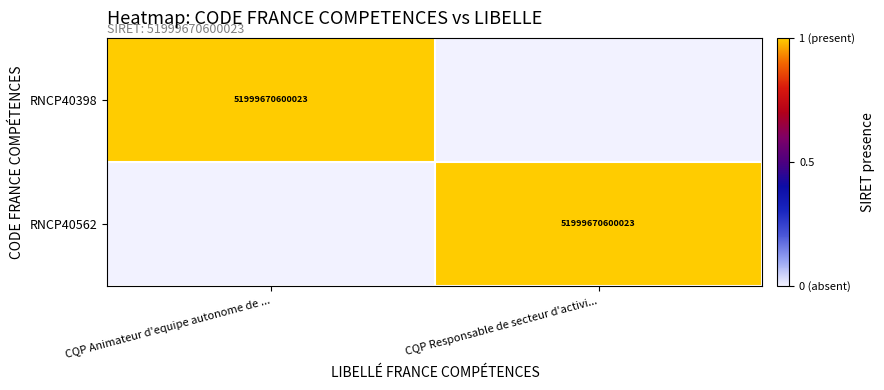

How many distinct data groups are displayed?

2